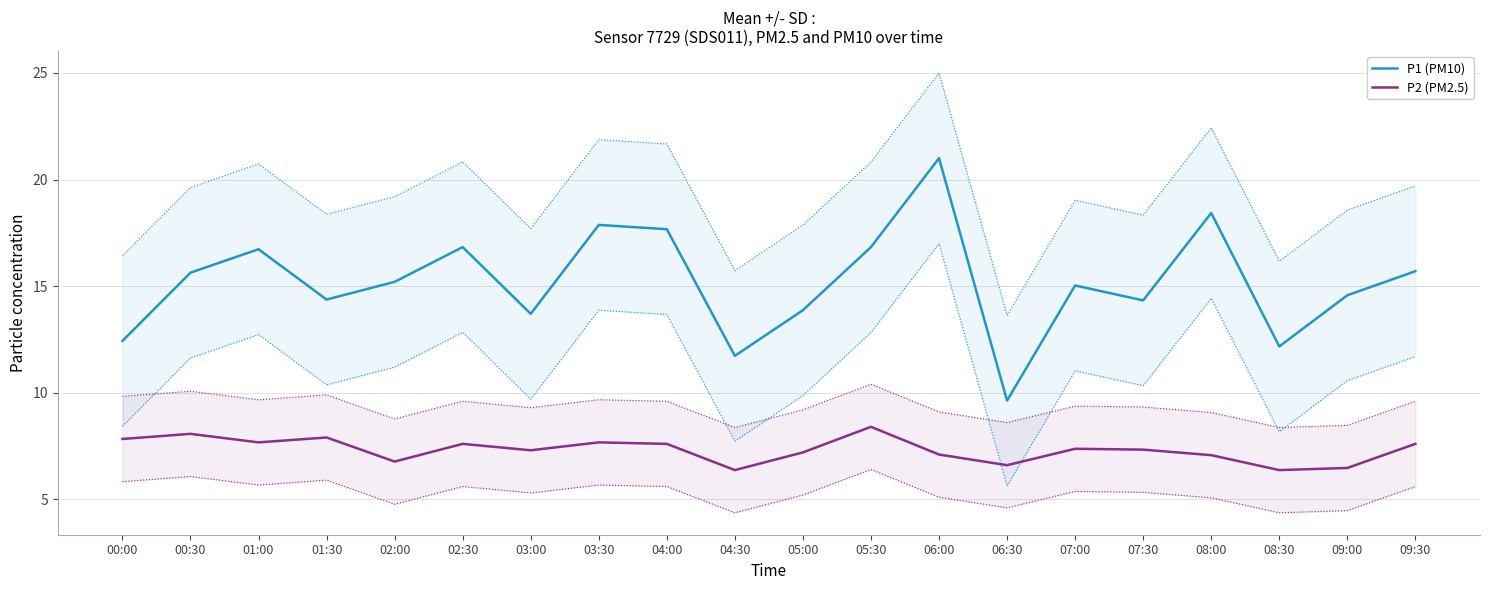

How many categories are shown in the chart?

20